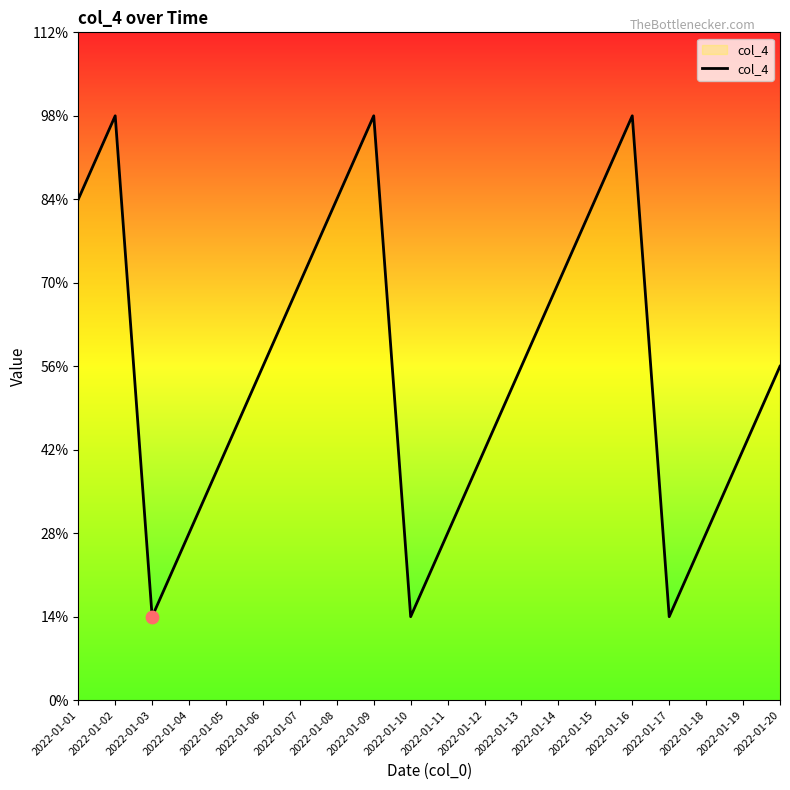

What is the ratio of the value at 2022-01-19 to the value at 2022-01-06?

0.8